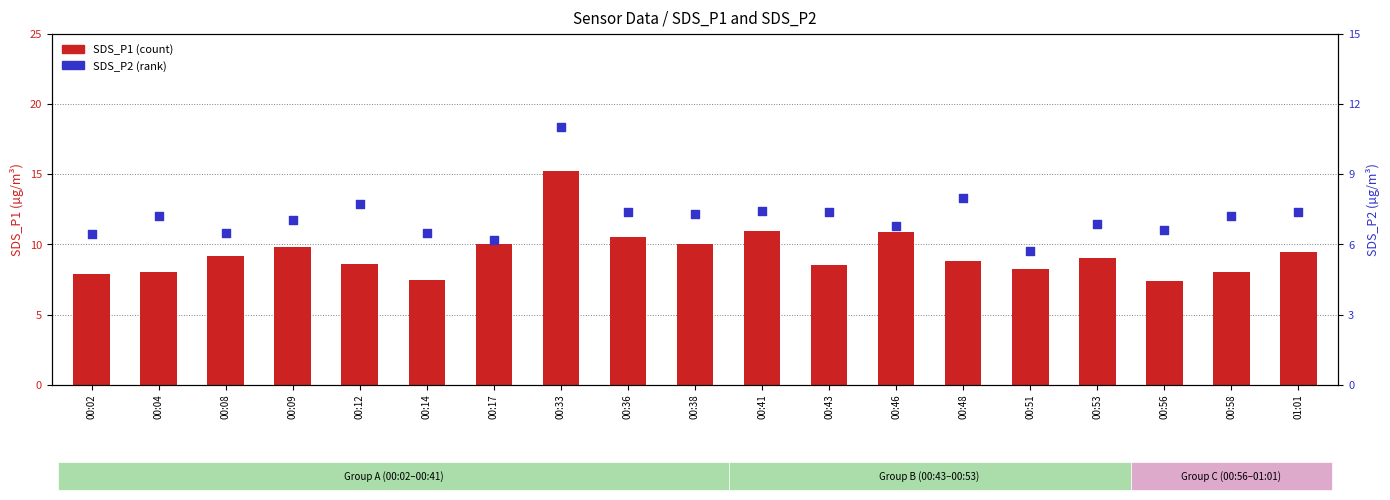

At which category is the sum across all series the highest?

00:33